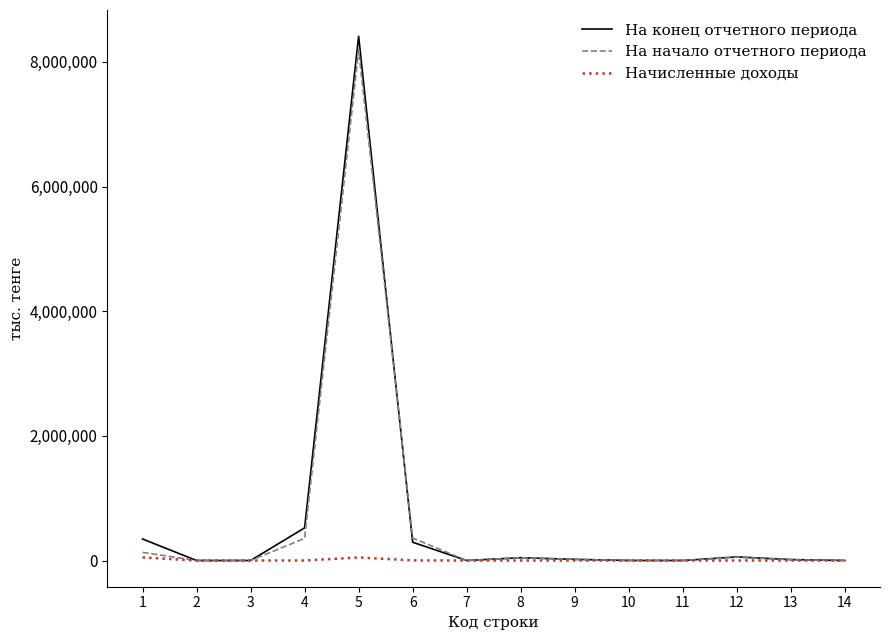

Which series has the largest range (max minus min)?

На конец отчетного периода